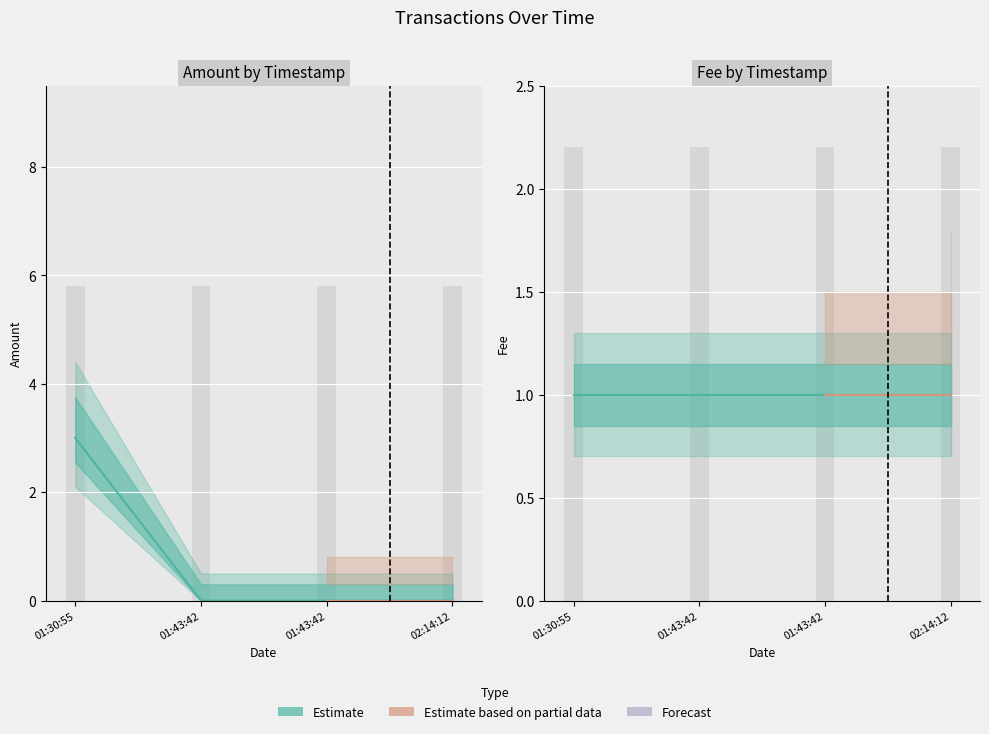

Which has a higher value, 01:30:55 or 01:43:42?

01:30:55